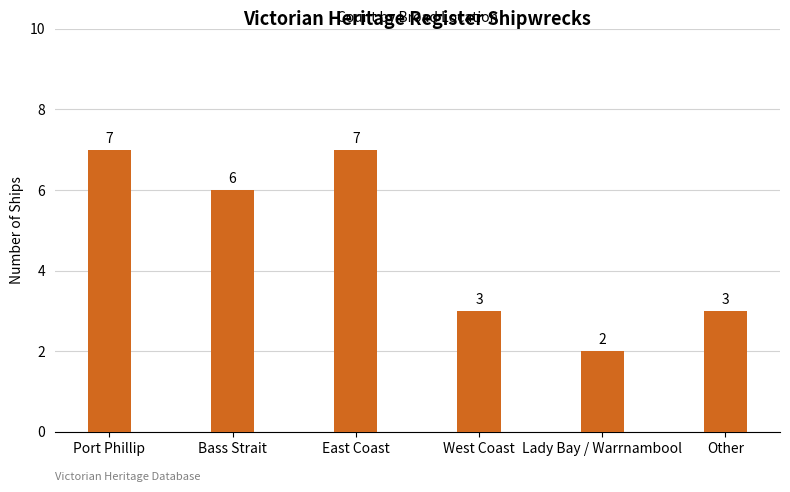

Which has a higher value, West Coast or Lady Bay / Warrnambool?

West Coast